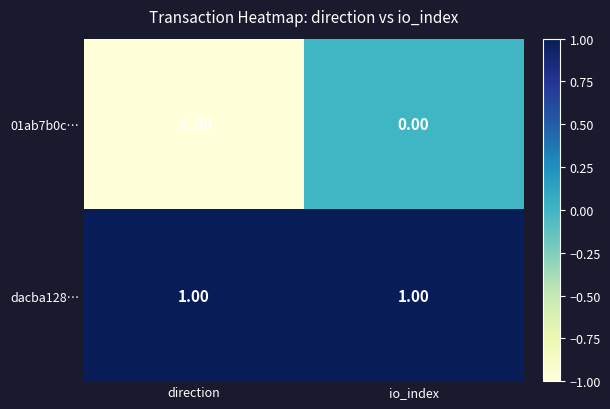

Which series has the largest total across all categories?

dacba128…